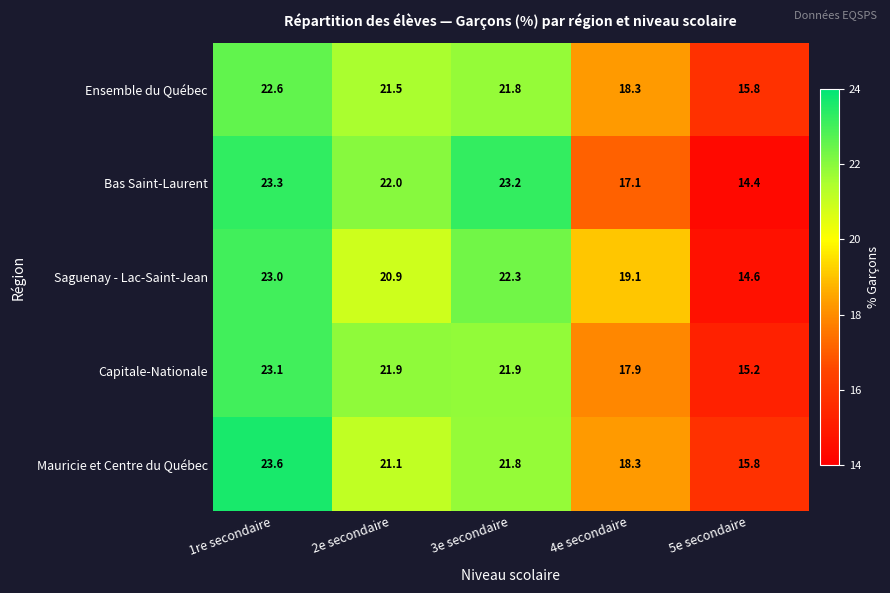

The value of Saguenay - Lac-Saint-Jean at 4e secondaire is 19.1. True or false?

True